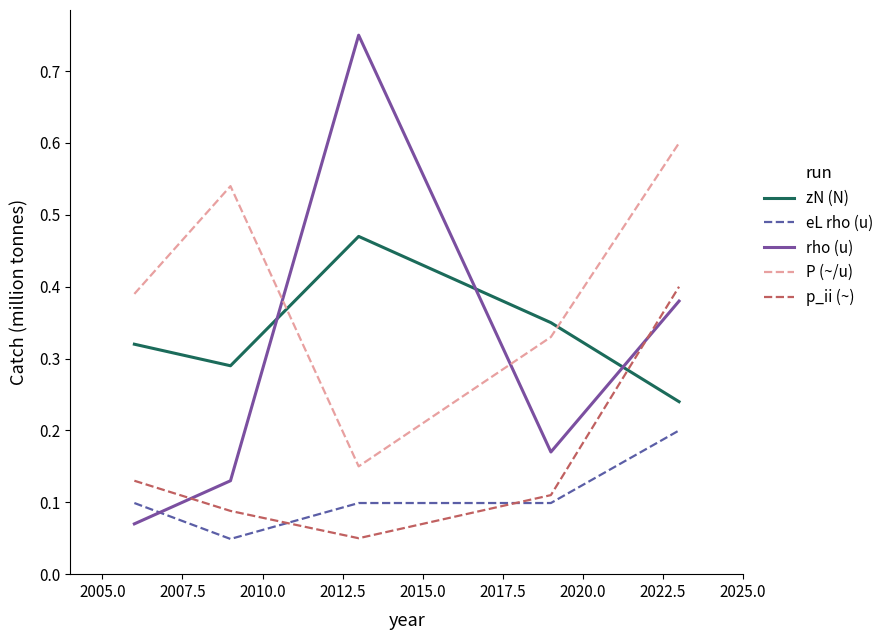

Which series has the largest total across all categories?

P (~/u)